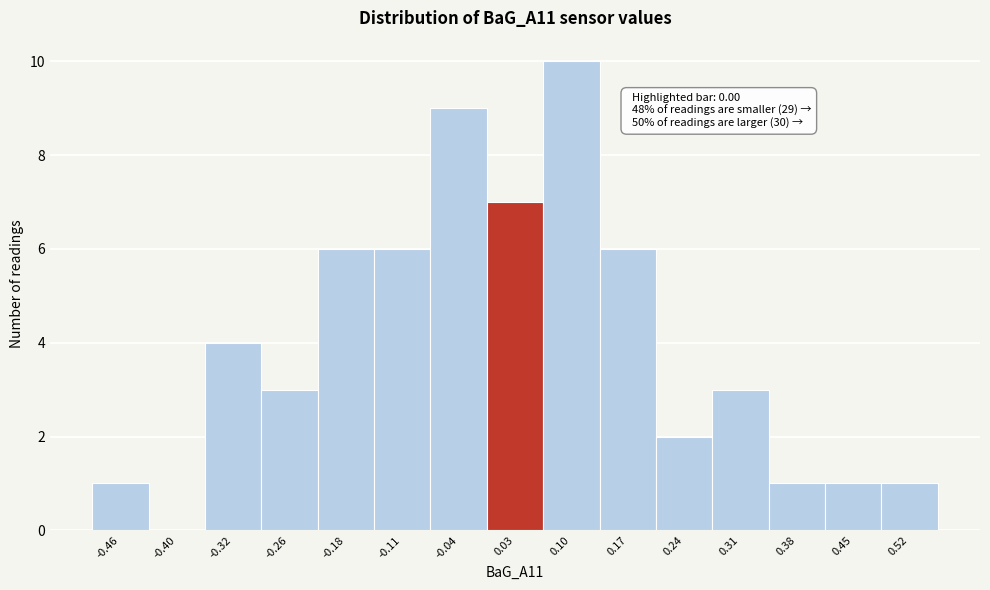

Over which range of the x-axis is the bar tallest?

0.06 to 0.13